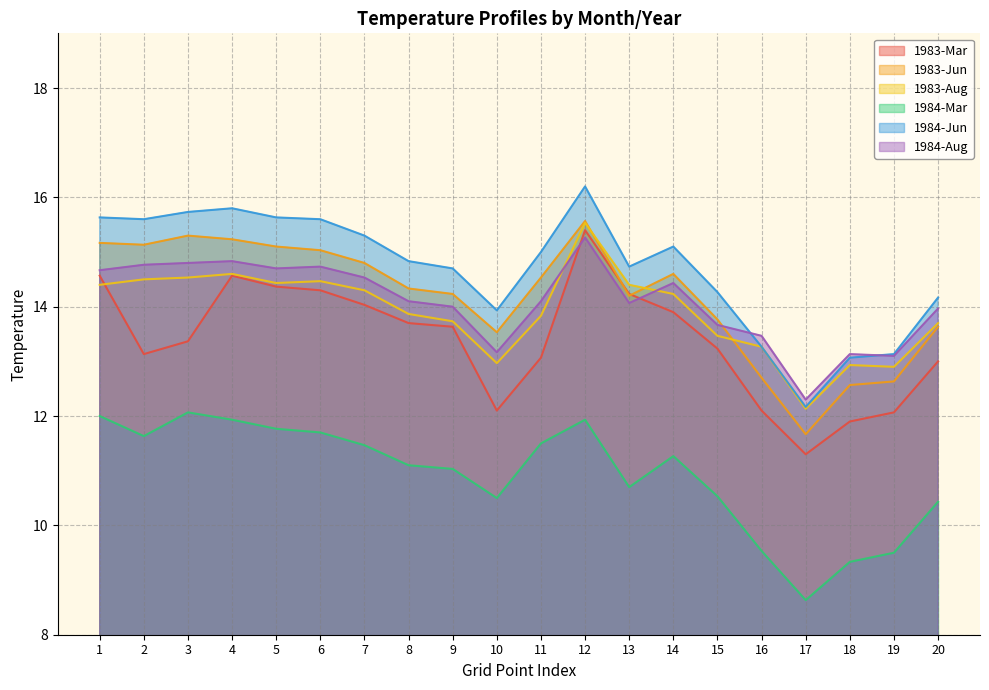

True or false: 1983-Jun has a value of 15.3 at 3.

True